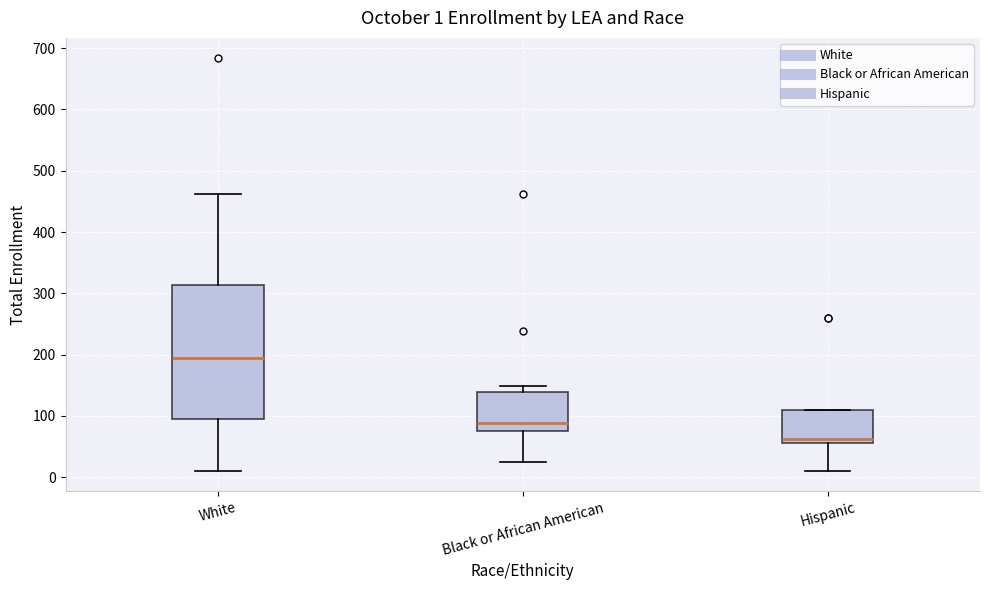

Which box's median line is the lowest?

Hispanic